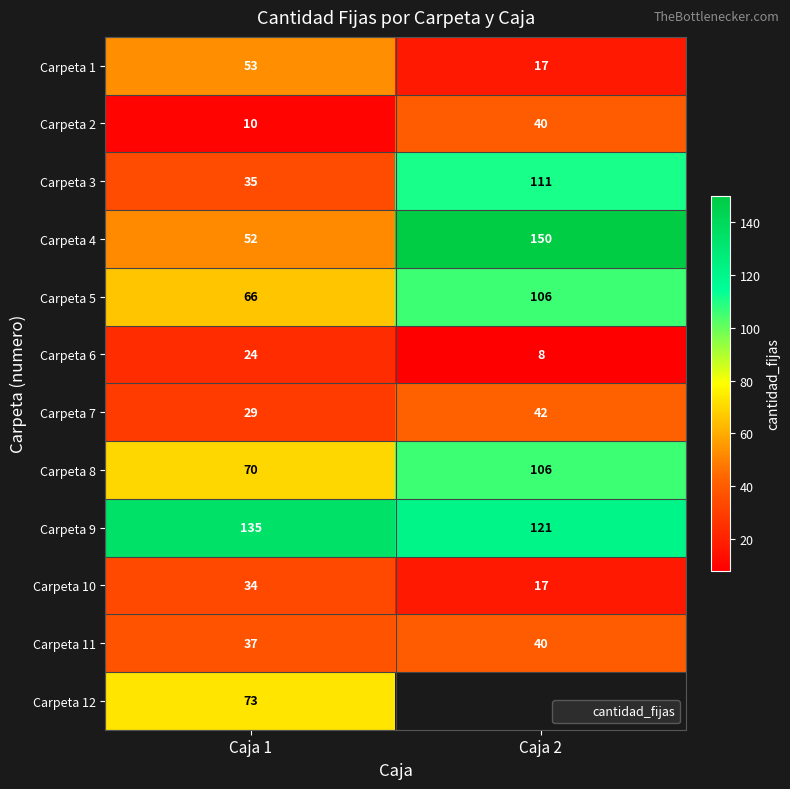

Which series has the largest total across all categories?

Carpeta 9